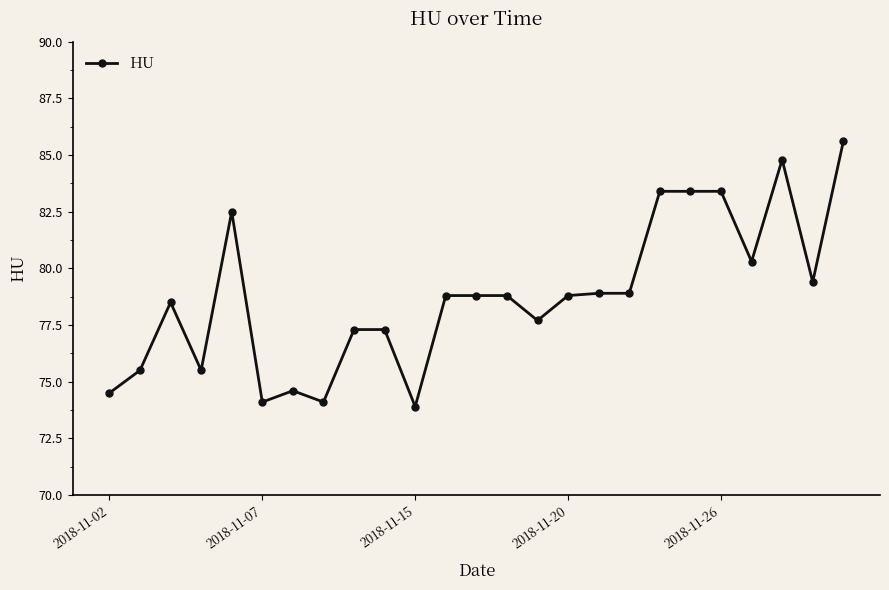

What is the minimum value shown in the chart?

73.9